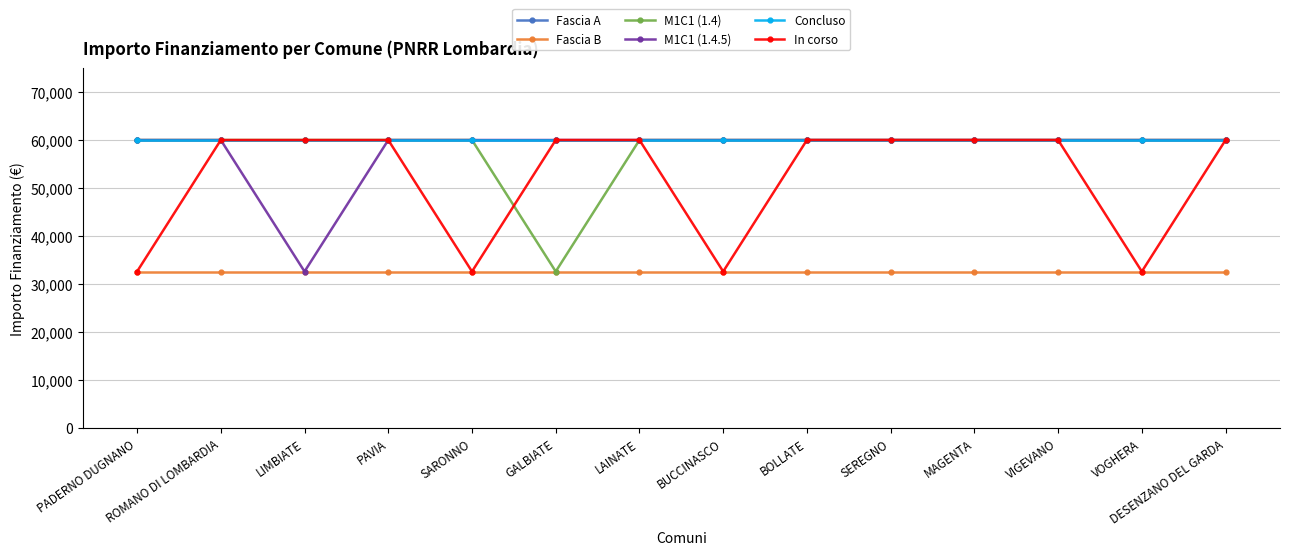

Is this an area chart (filled region under the line)?

No